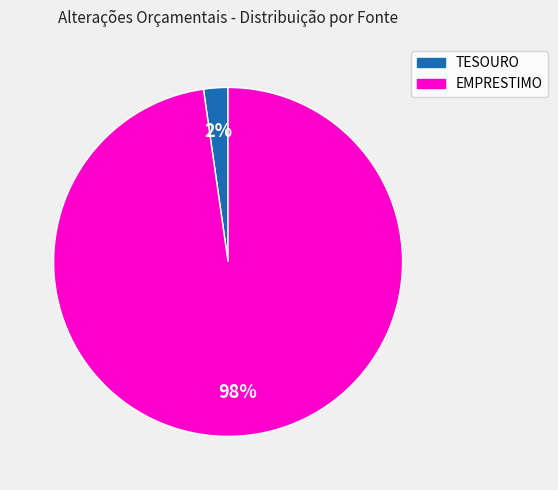

Is there any slice that represents more than half of the pie?

Yes